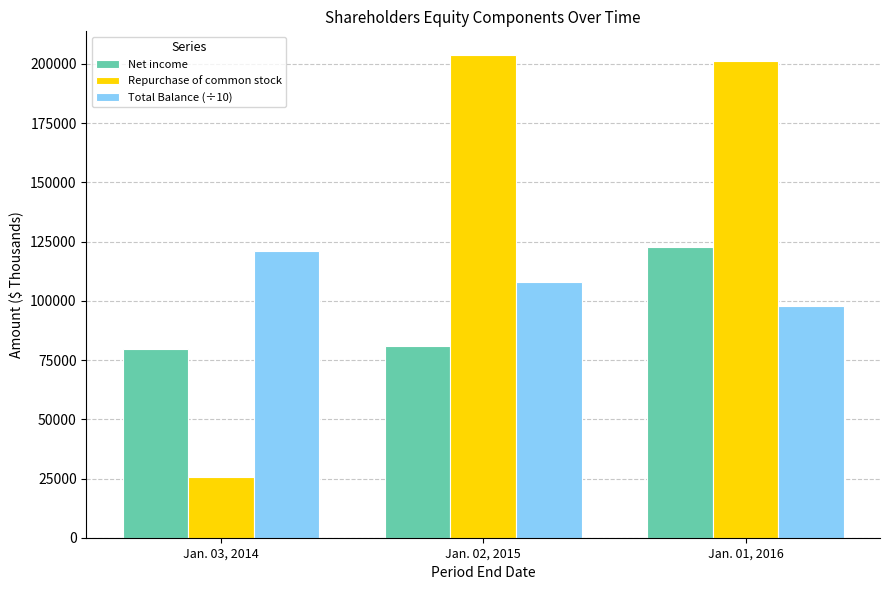

At which category is the sum across all series the highest?

Jan. 01, 2016